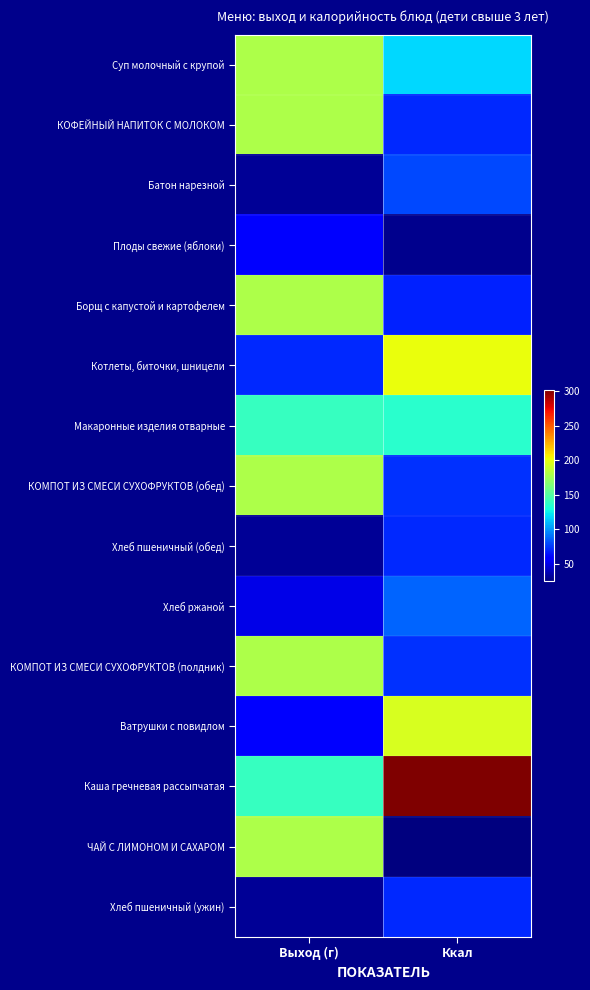

What is the greatest value displayed?

301.6